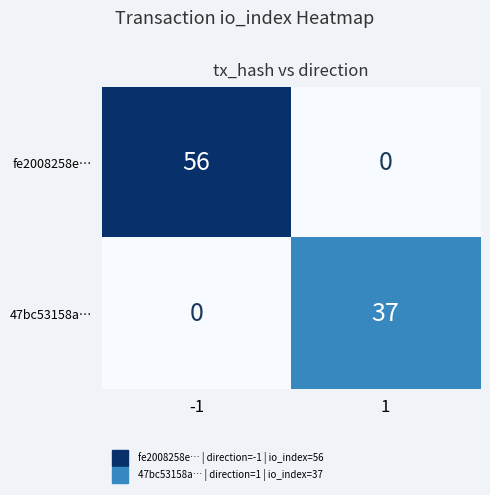

What is the difference between the maximum and minimum values in the fe2008258e… series?

56